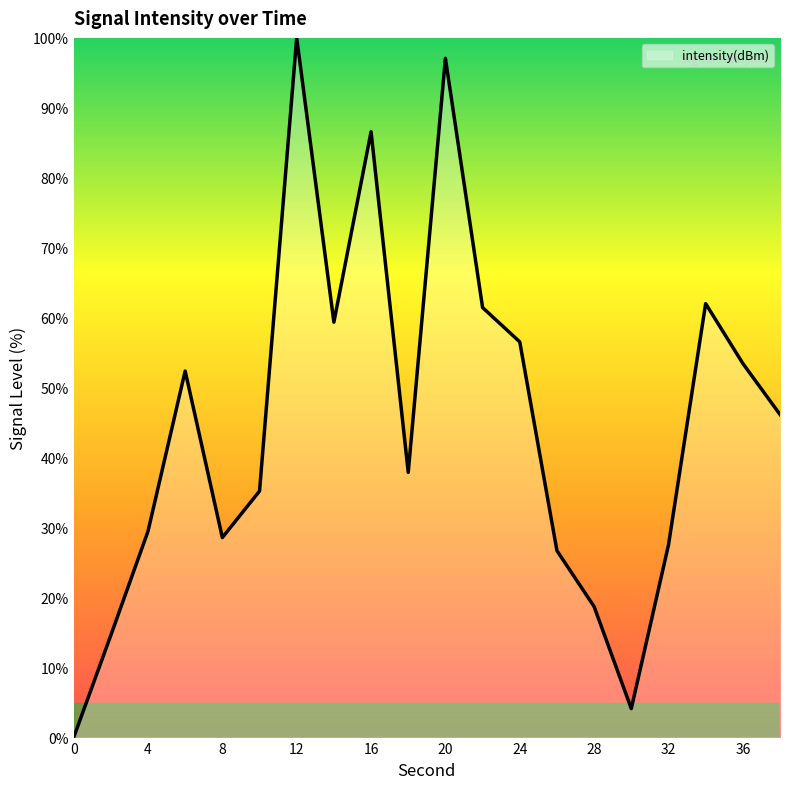

What is the difference between the maximum and minimum values?

100.0